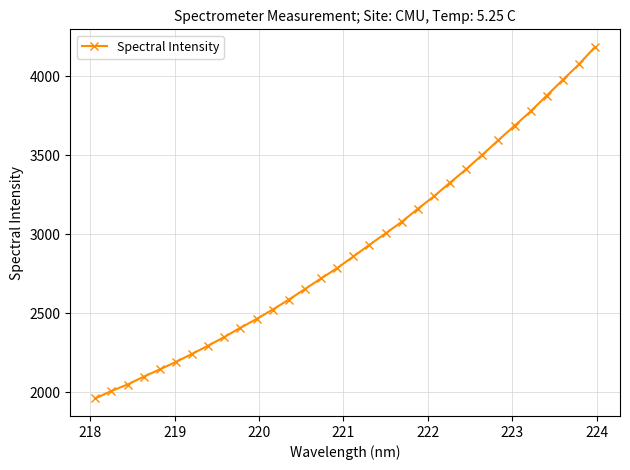

What is the difference between the second highest and second lowest values?

2065.8